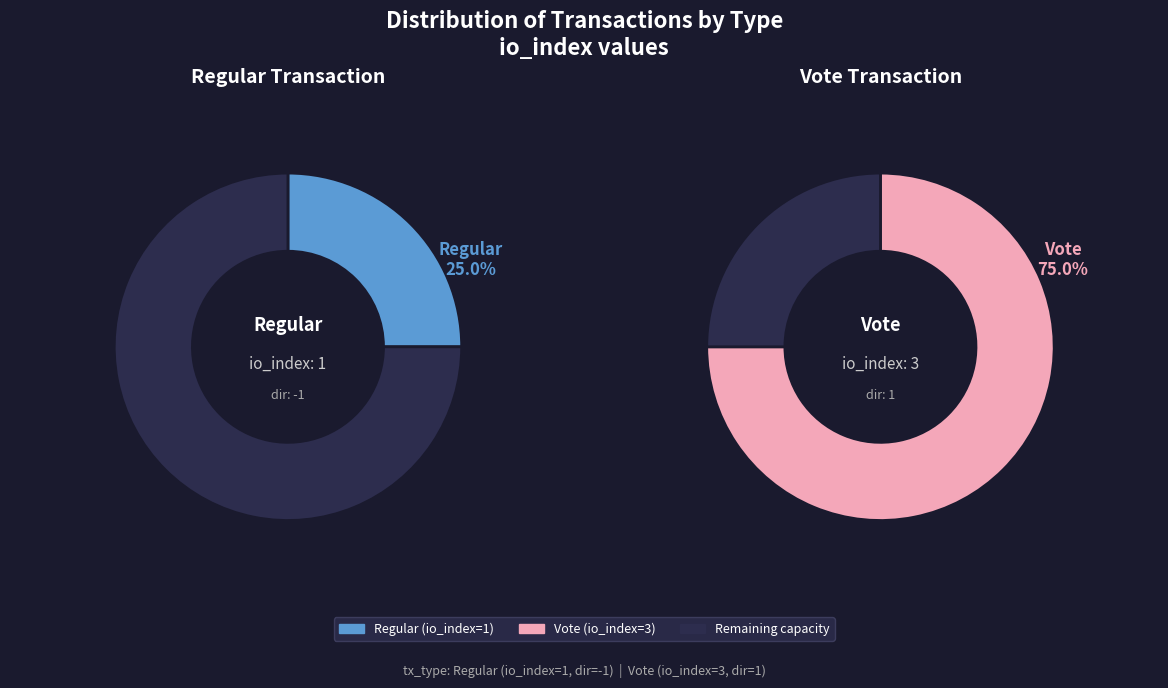

What percentage is NOT represented by Regular?

75.0%